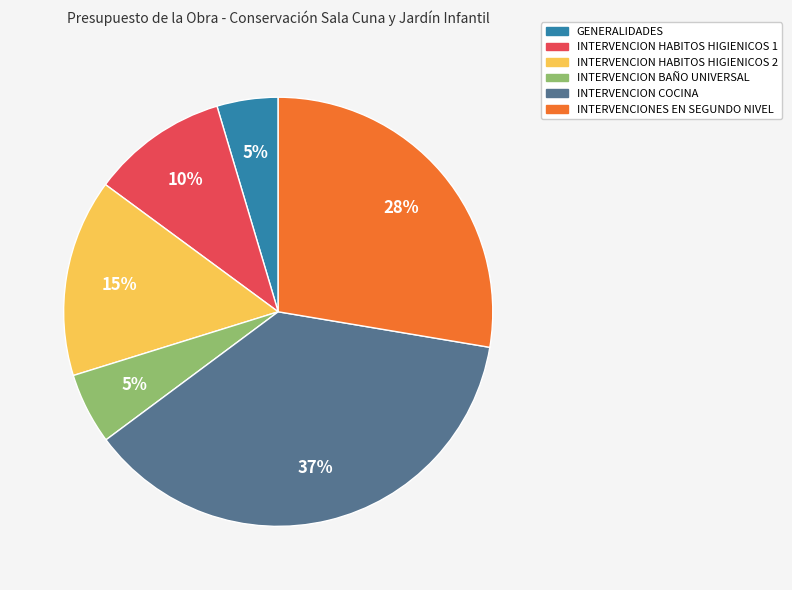

How many segments does this pie chart have?

6